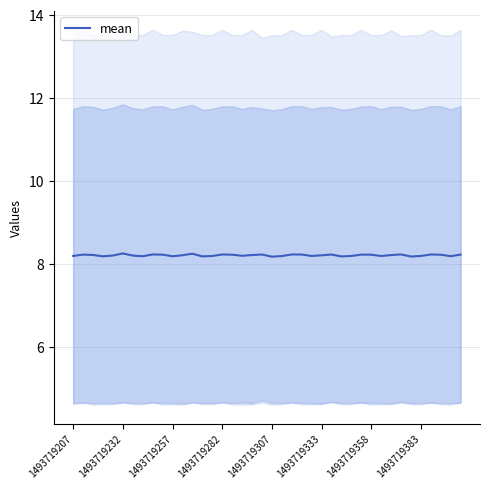

Reading left to right, transcribe all the data shown in this chart.

8.2	8.2	8.2	8.2	8.2	8.3	8.2	8.2	8.2	8.2	8.2	8.2	8.2	8.2	8.2	8.2	8.2	8.2	8.2	8.2	8.2	8.2	8.2	8.2	8.2	8.2	8.2	8.2	8.2	8.2	8.2	8.2	8.2	8.2	8.2	8.2	8.2	8.2	8.2	8.2